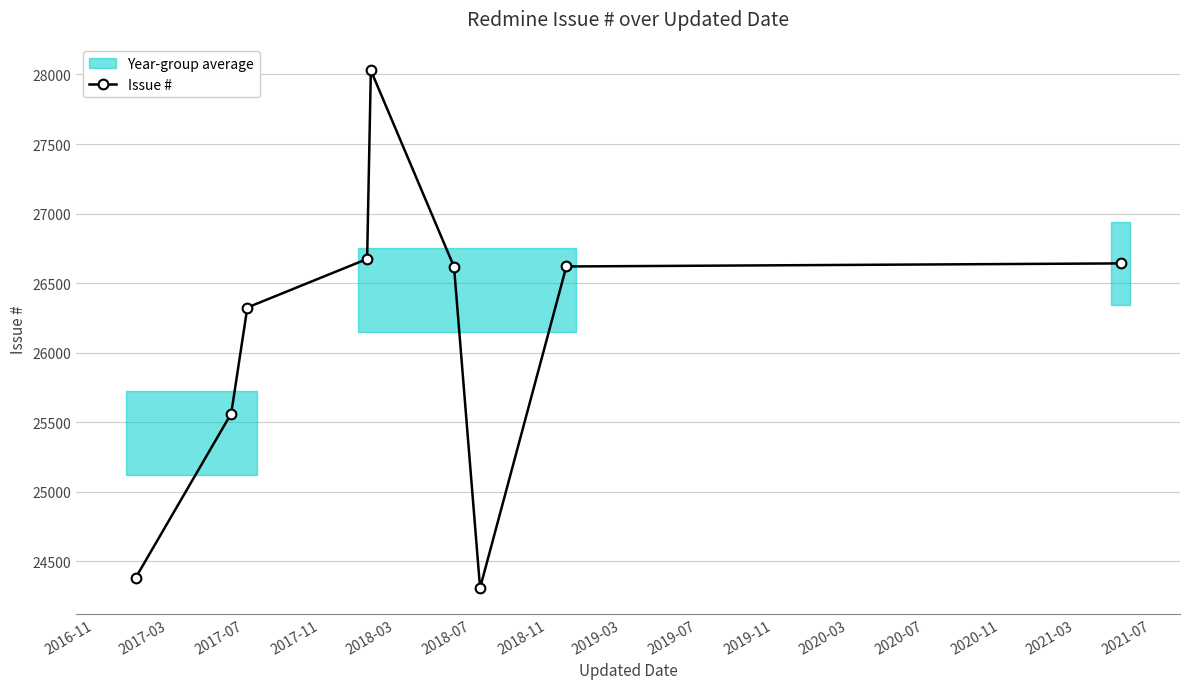

What is the smallest value displayed?

24309